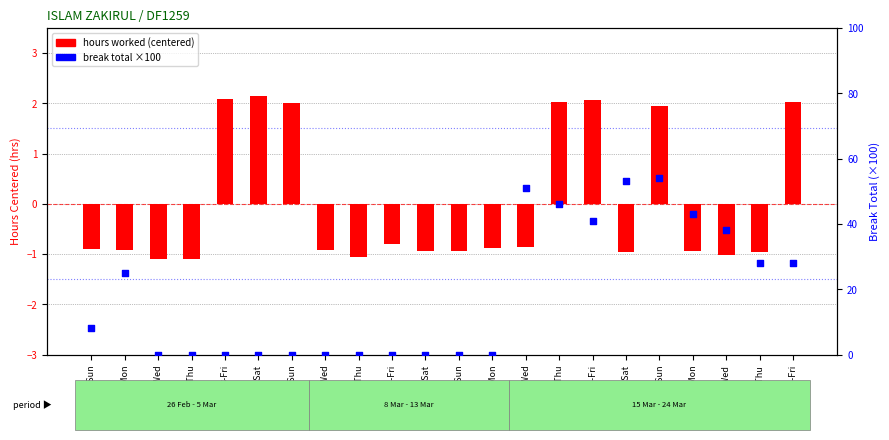

Is the value of break total (scaled) at 2-Thu greater than the value of hours (centered) at 13-Mon?

Yes